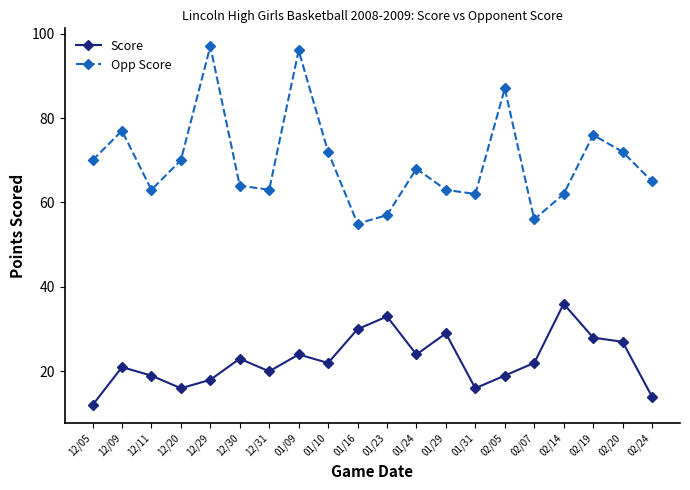

What is the sum of all Opp Score values?

1395